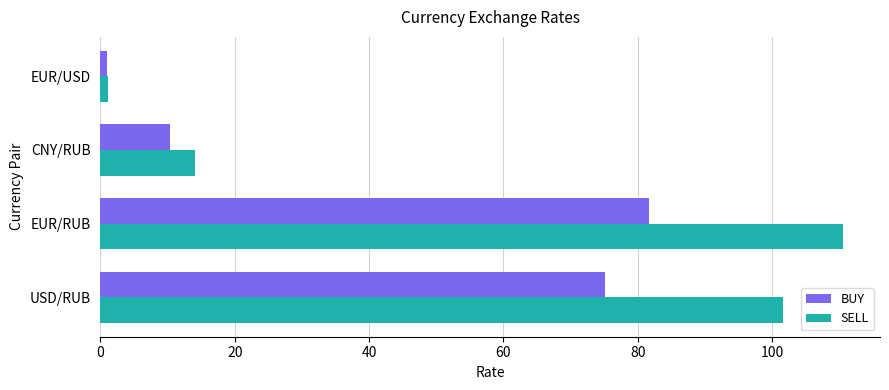

True or false: BUY has a value of 34.9 at USD/RUB.

False